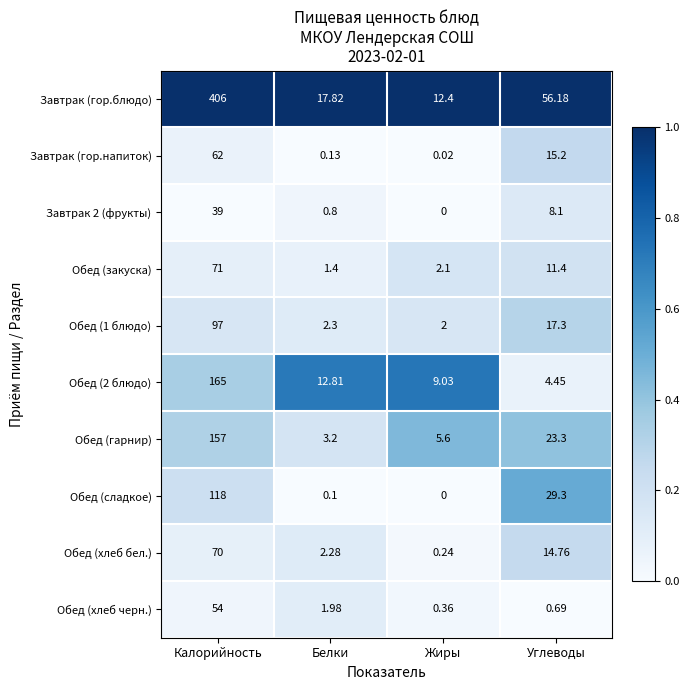

At which label does Обед (сладкое) first exceed 29?

Калорийность